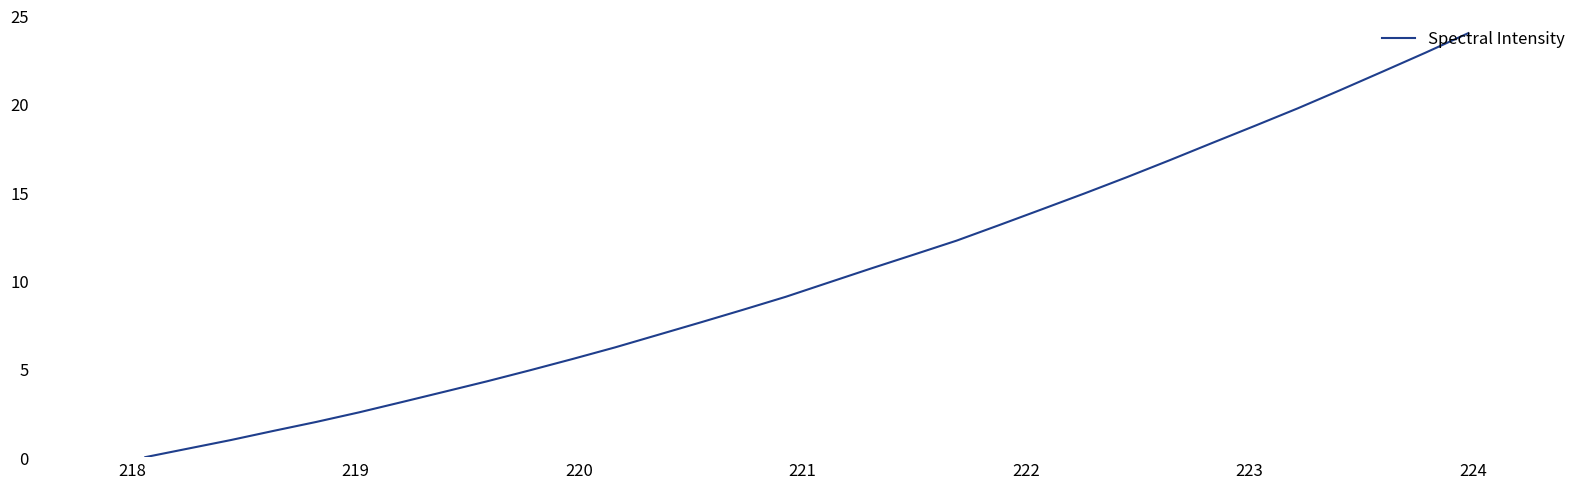

True or false: the data has more than 1 interior local peaks.

False